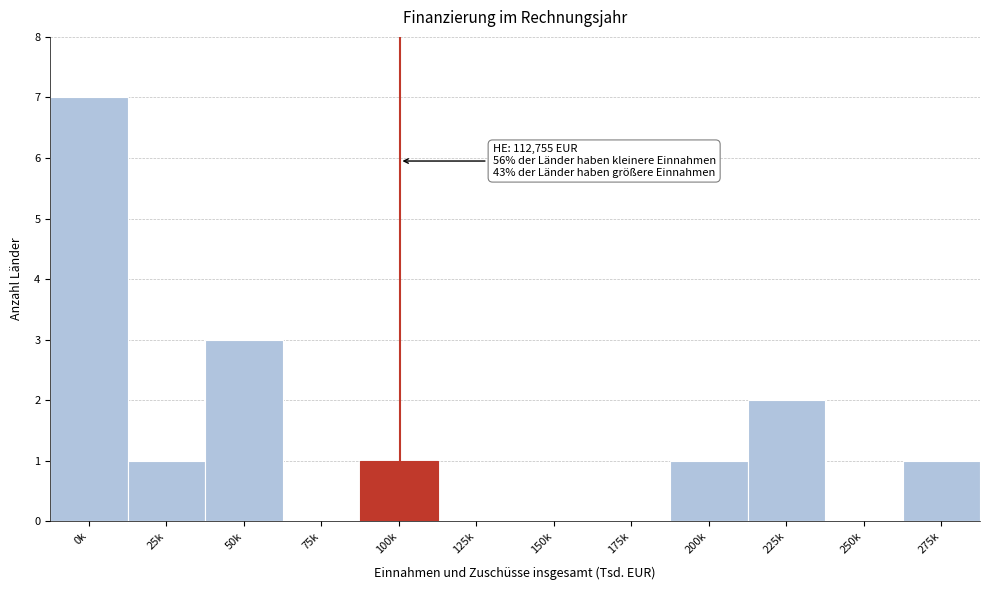

Reading left to right, extract all data points from this chart.

0k=7	25k=1	50k=3	75k=0	100k=1	125k=0	150k=0	175k=0	200k=1	225k=2	250k=0	275k=1